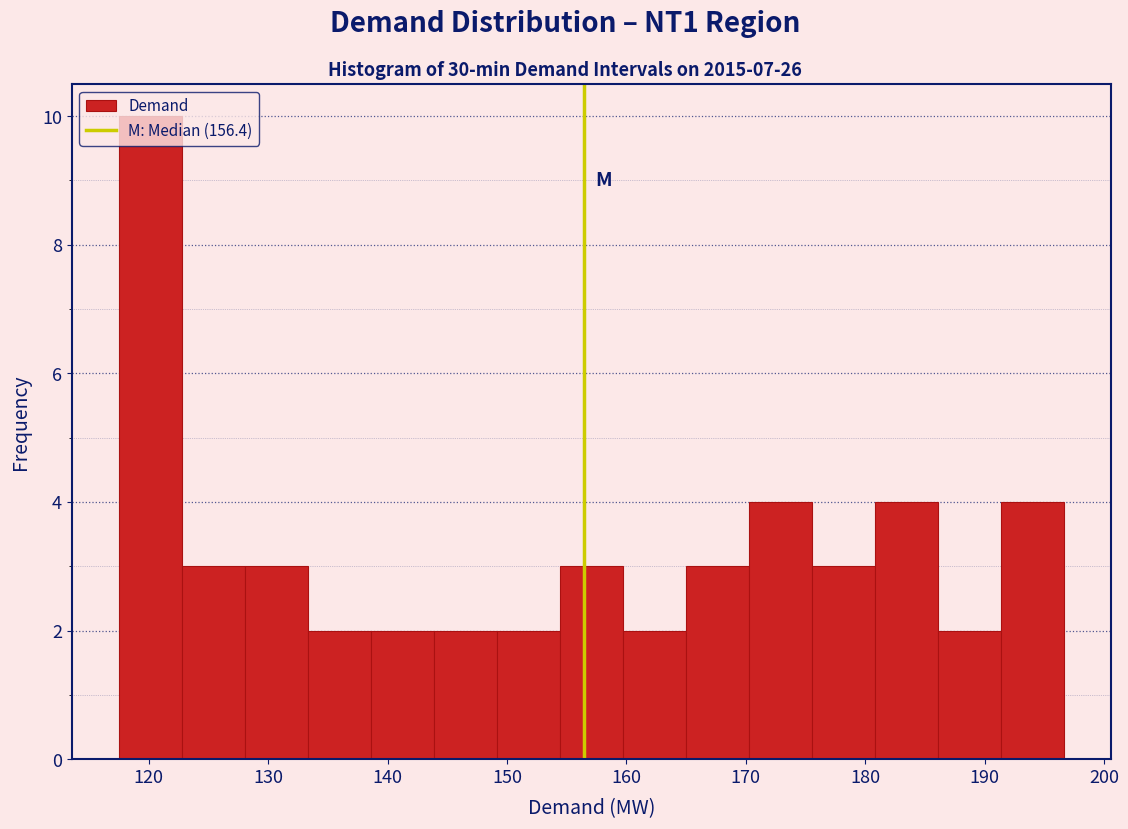

Which range on the x-axis has the tallest bar?

118 to 123